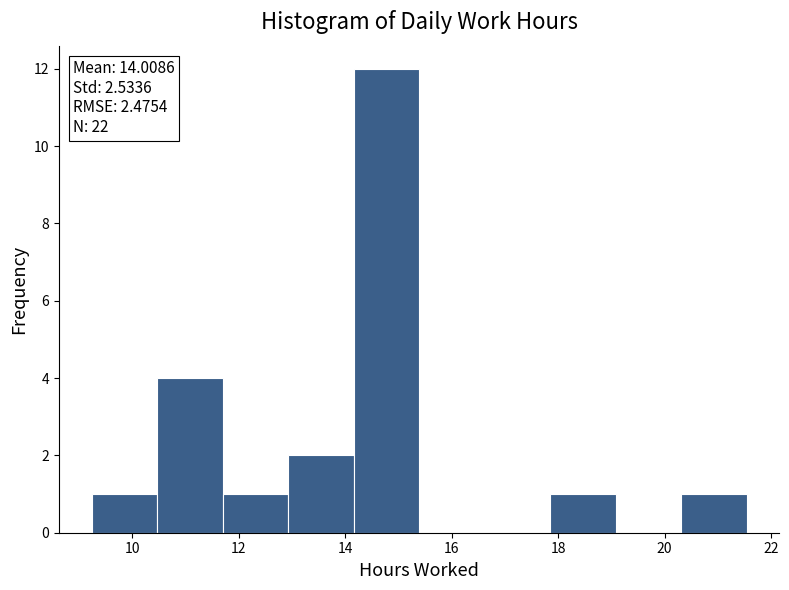

Over which range of the x-axis is the bar tallest?

14.2 to 15.4